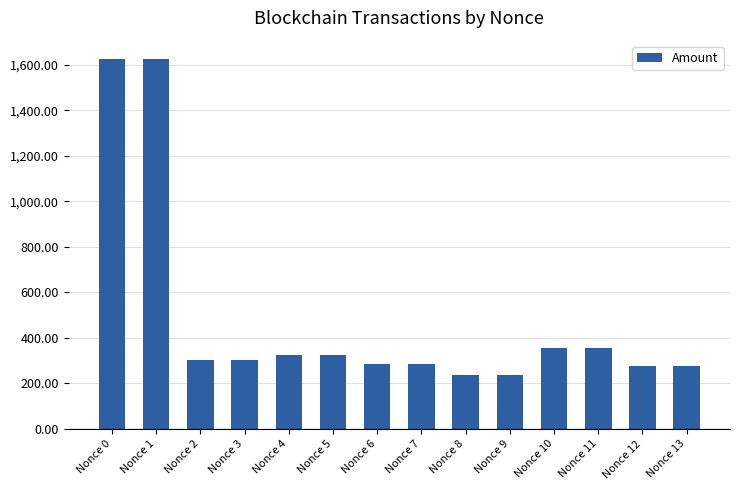

What is the ratio of the value at Nonce 9 to the value at Nonce 0?

0.1